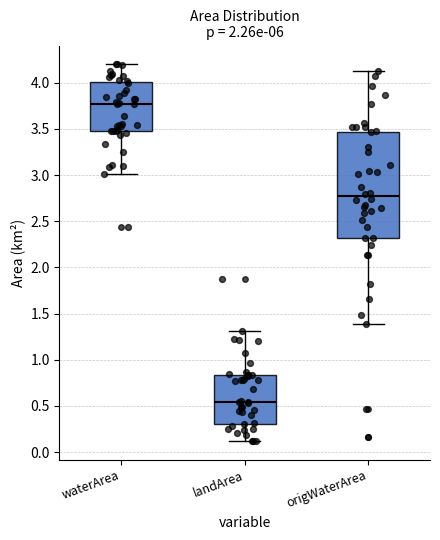

Reading left to right, read every box against the y-axis: the position of its median line, the range the box covers, and the ends of its whiskers. The values are not printed on the chart, so give them approximately, as read against the axis.

waterArea: median 3.75, box 3.50 to 4.00, whiskers 3.00 to 4.20
landArea: median 0.55, box 0.30 to 0.85, whiskers 0.10 to 1.30
origWaterArea: median 2.75, box 2.30 to 3.45, whiskers 1.40 to 4.15